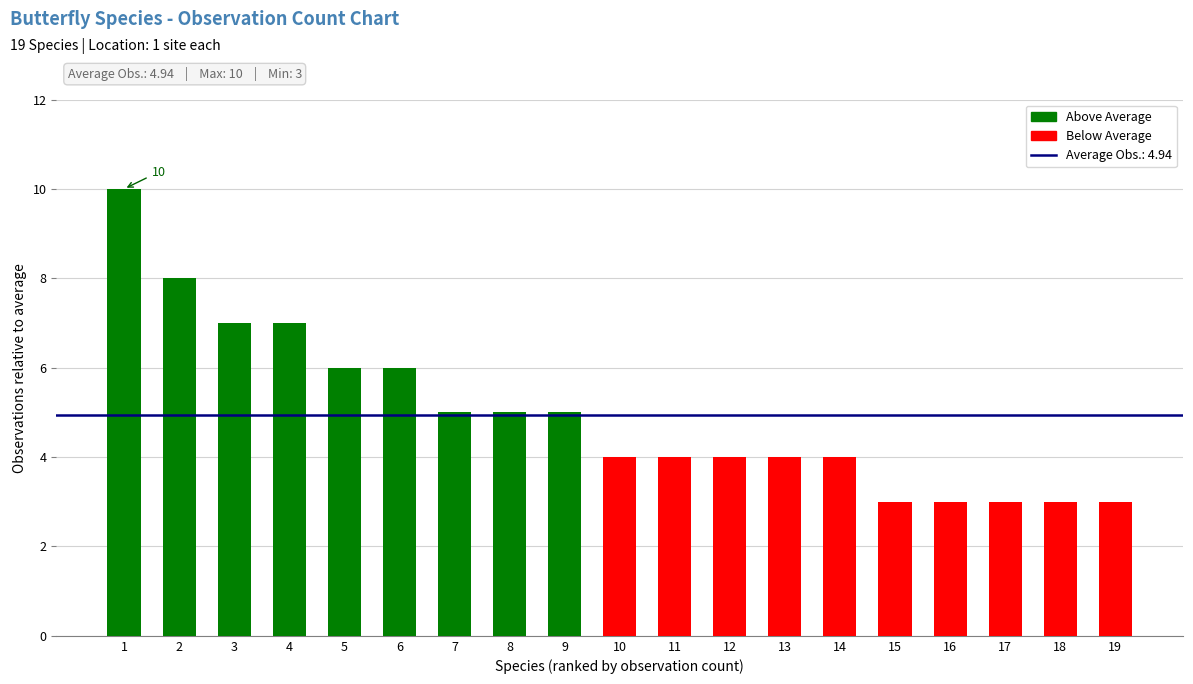

What is the ratio of the value at 15 to the value at 13?

0.8